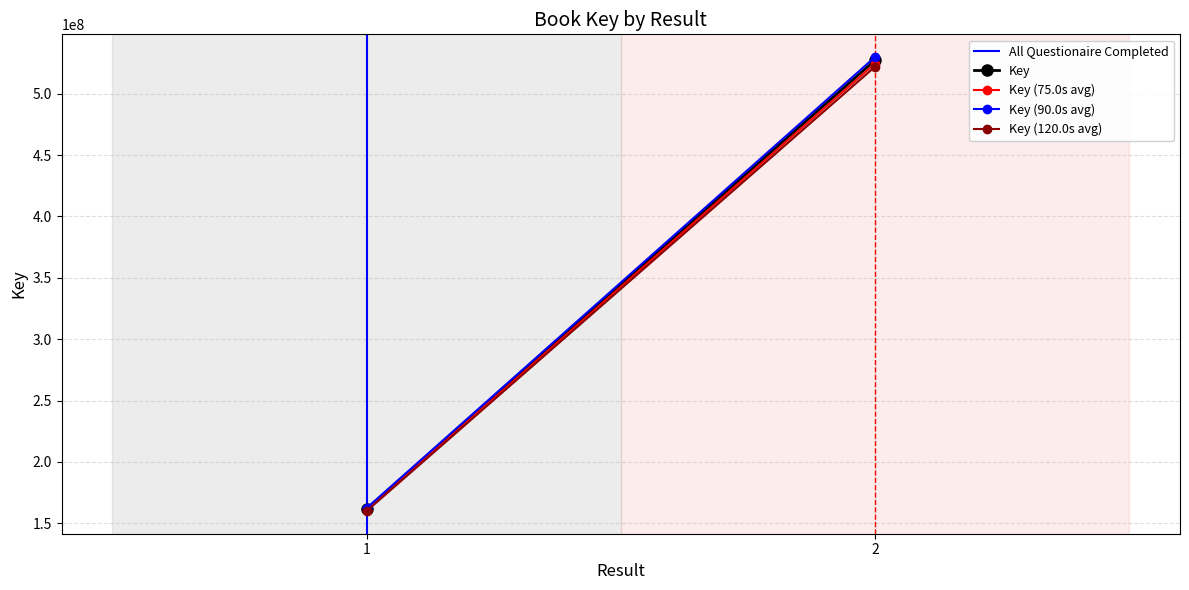

What is the sum of the Key values at 1 and 2?

688901799.0